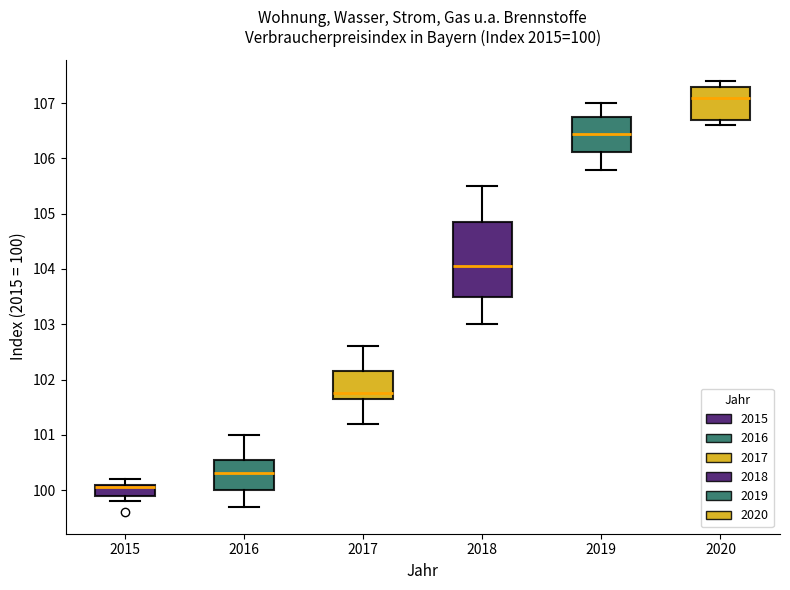

Comparing the boxes themselves (not the whiskers), which one is the tallest?

2018